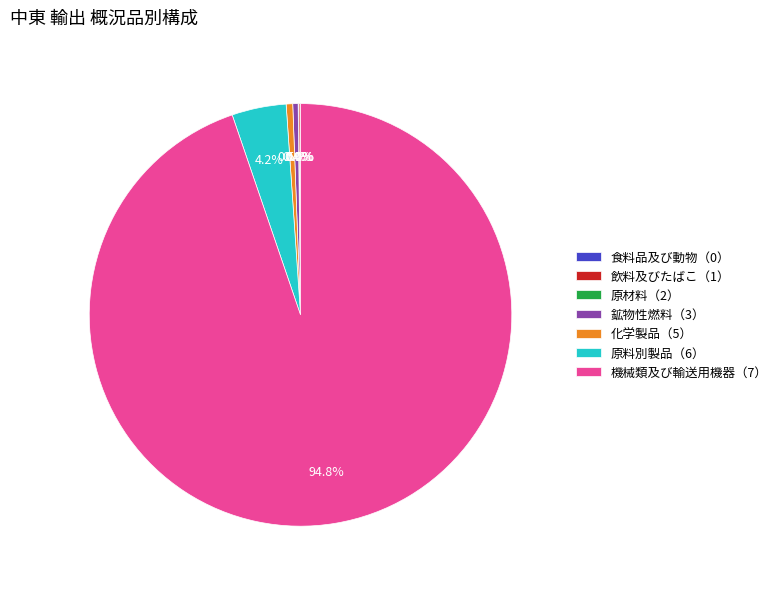

To the nearest percent, what is the difference between the largest and smallest slice percentages?

95%